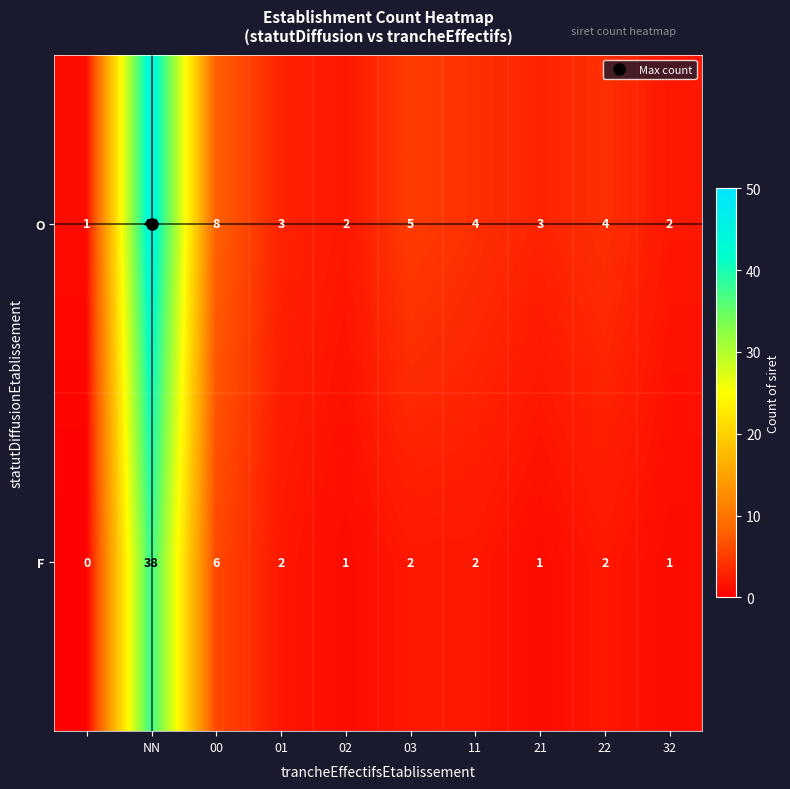

What is the maximum value for O?

45